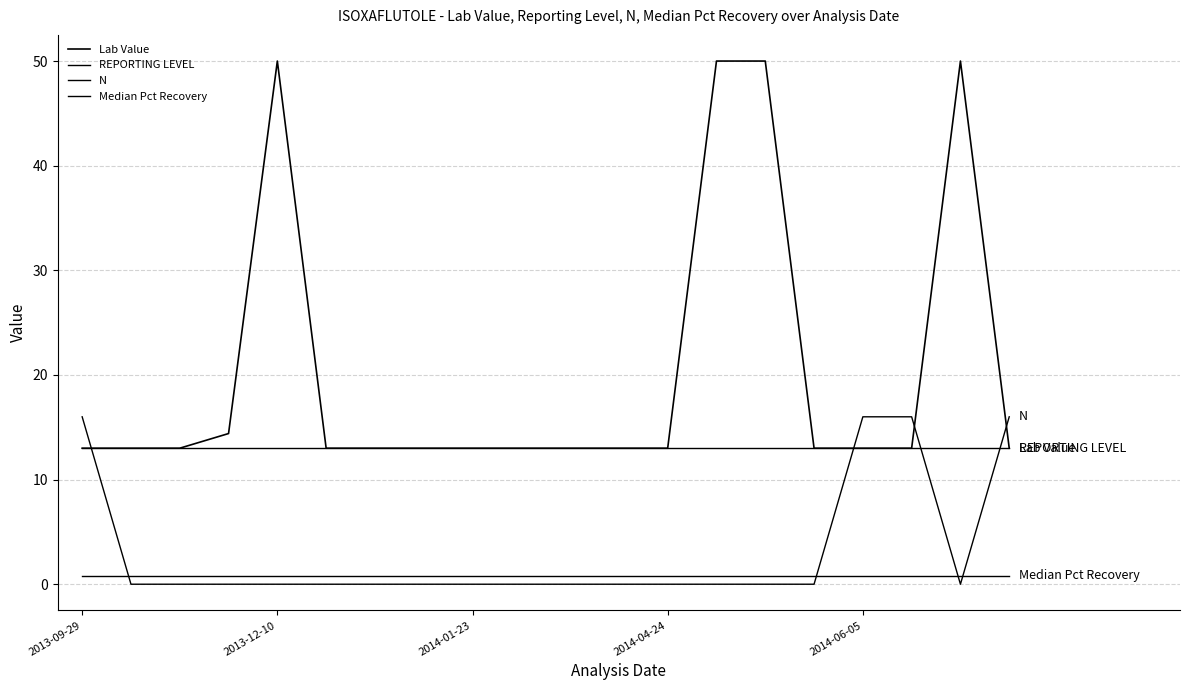

How many lines are shown in the chart?

4